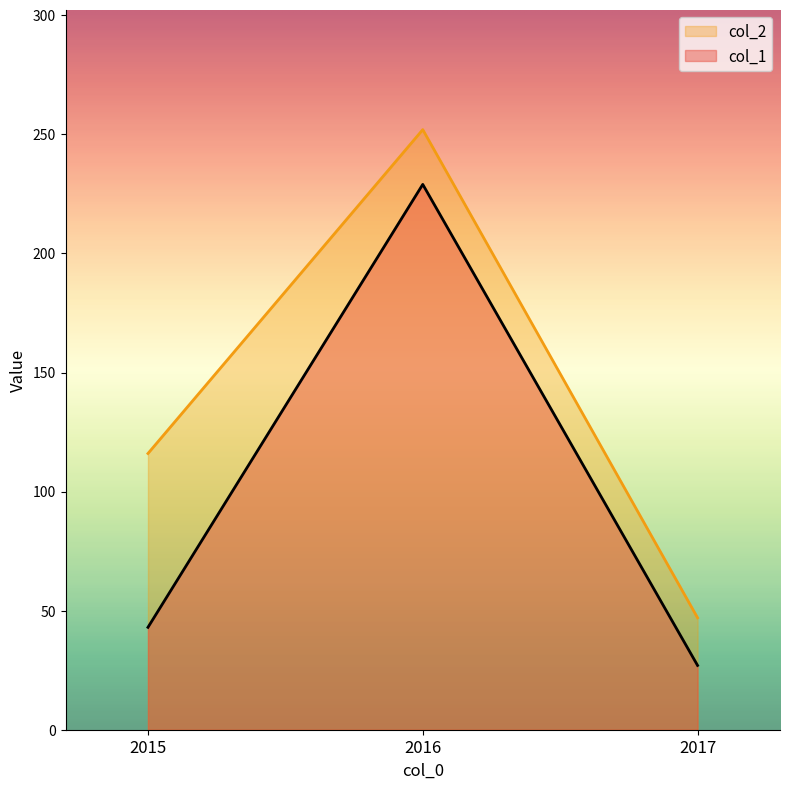

The value of col_2 at 2015 is 116. True or false?

True